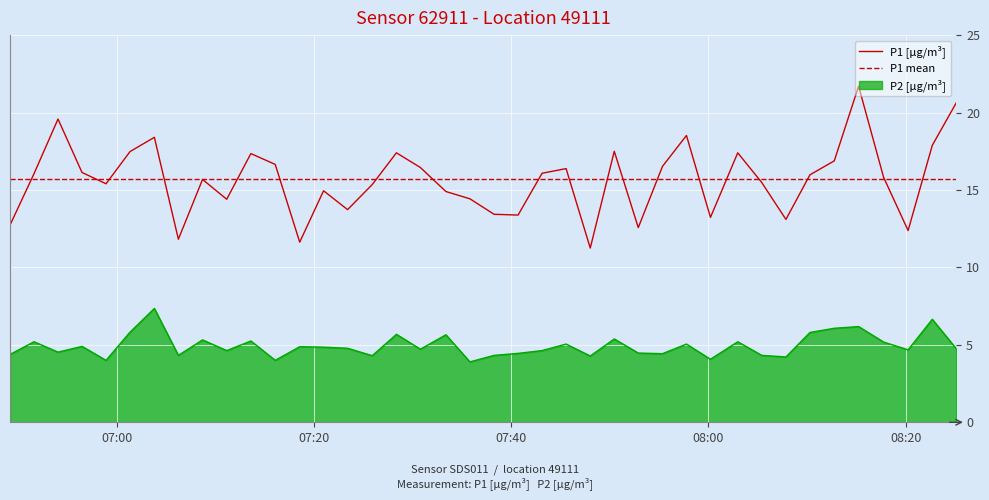

What is the lowest value of the P2 [µg/m³] series?

3.9